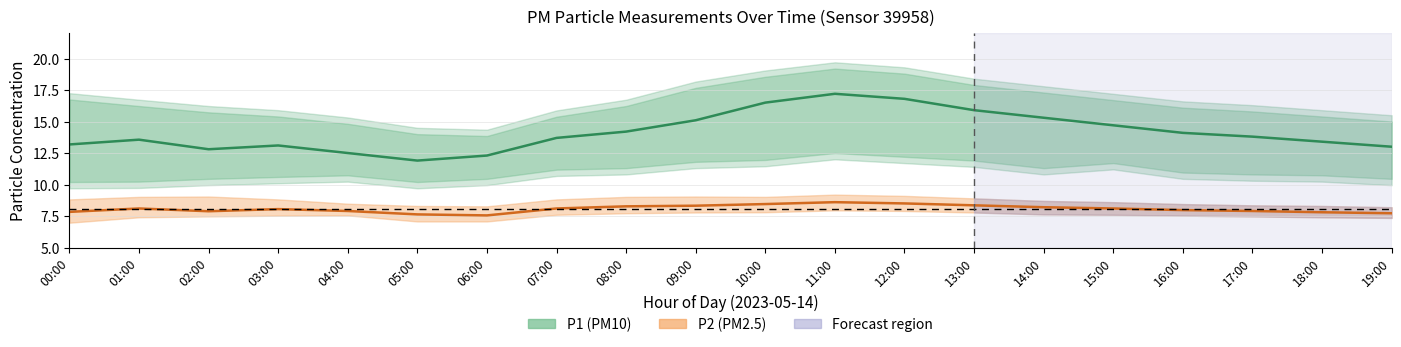

What is the sum of the P1 values at 02:00 and 06:00?

25.1